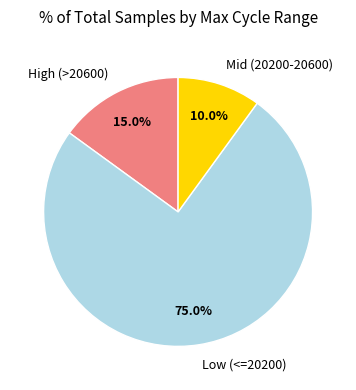

Which category has the biggest portion of the pie?

Low (<=20200)